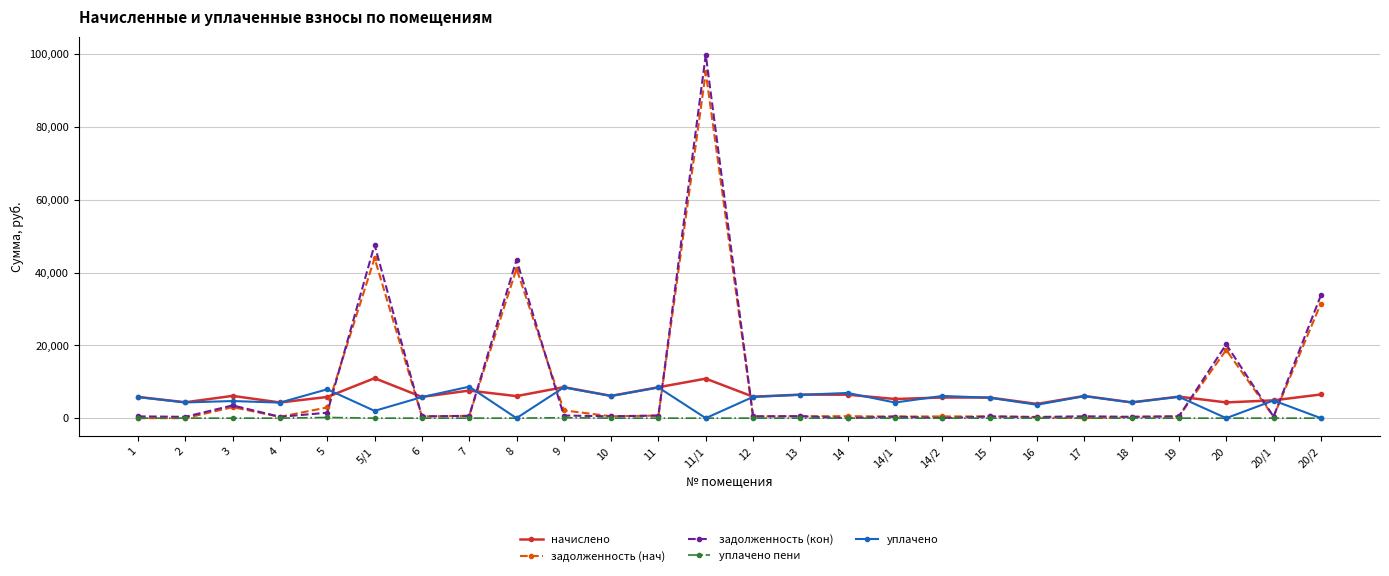

What is the label of the 12th point from the left?

11